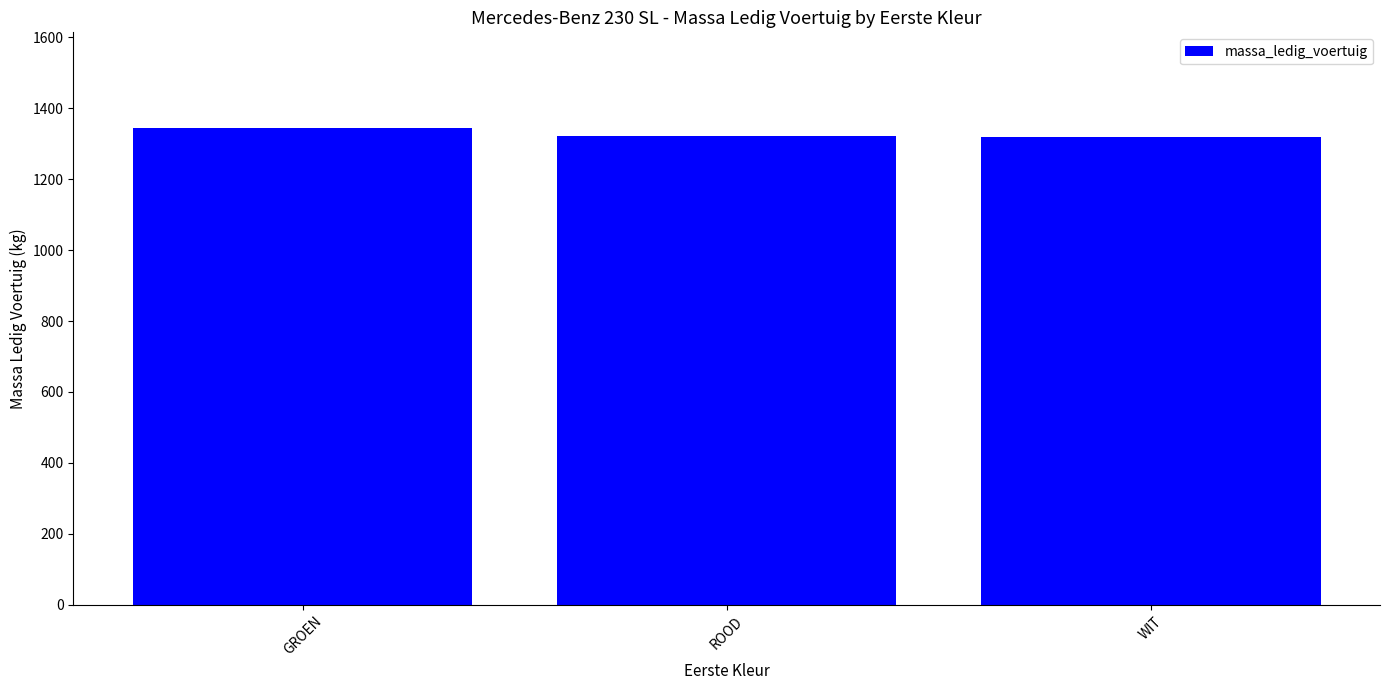

What is the minimum value shown in the chart?

1320.0